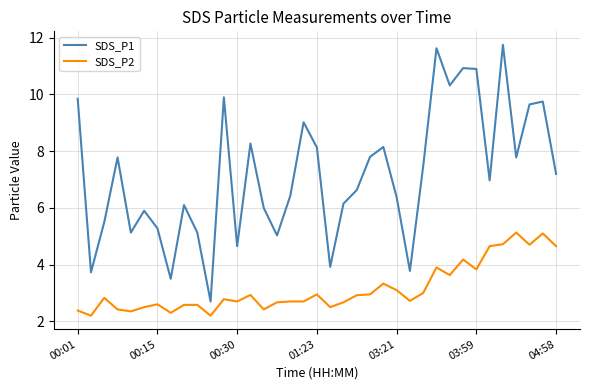

What is the highest value of the SDS_P1 series?

11.8